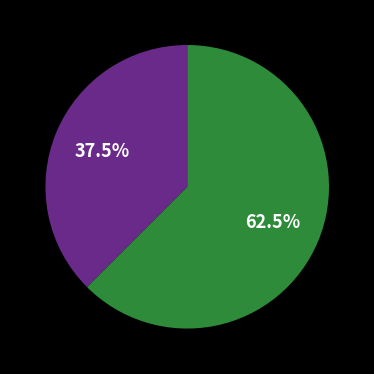

How many segments does this pie chart have?

2